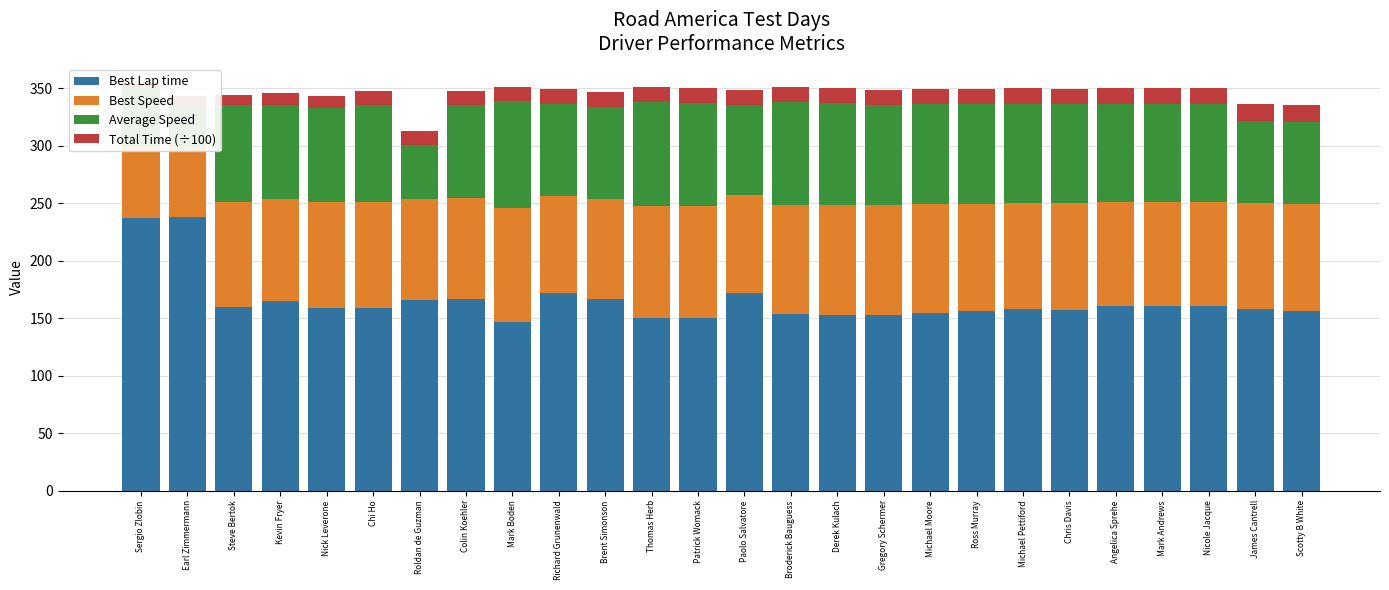

Is it true that Average Speed equals 51.7 at Sergio Zlobin?

True